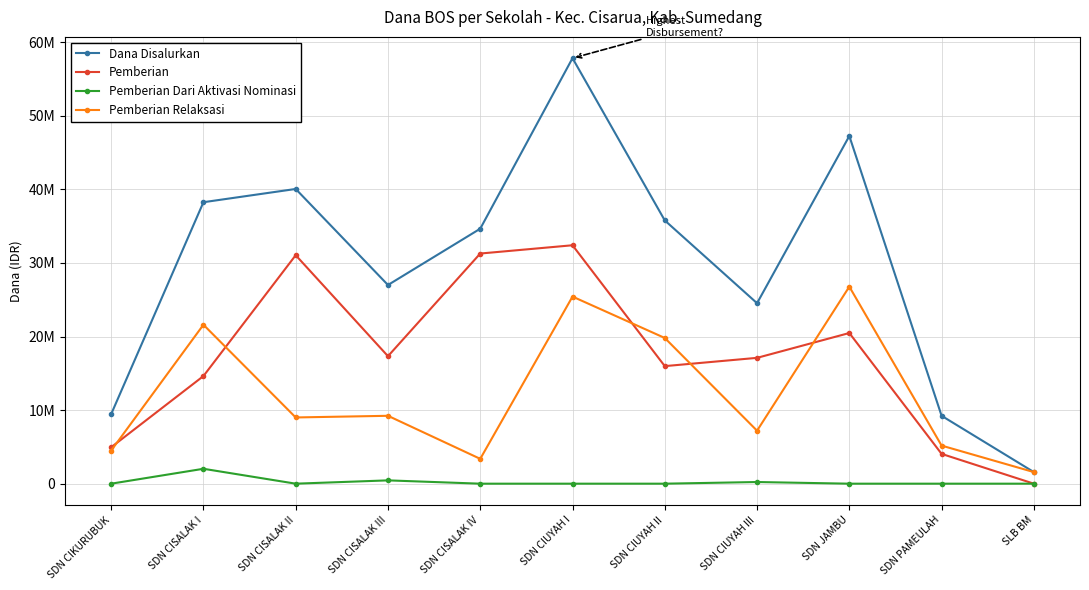

True or false: Pemberian Dari Aktivasi Nominasi and Pemberian Relaksasi cross at least once.

False